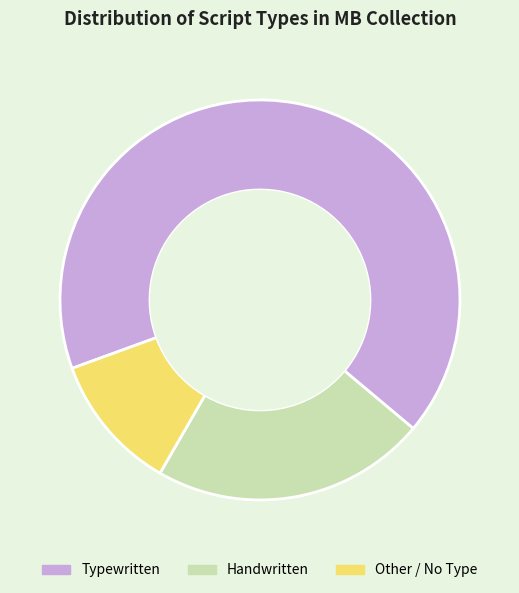

How many slices are in this pie chart?

3